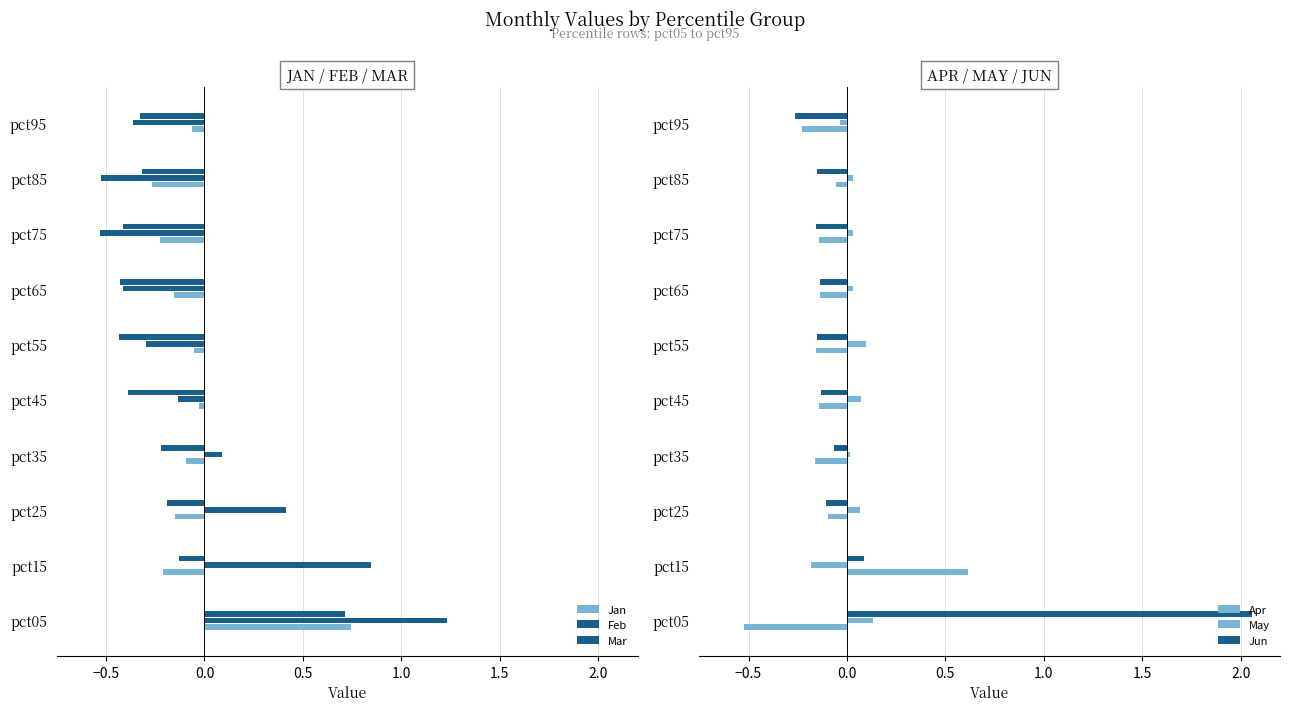

Is the value of Jan at pct85 greater than the value of Jun at pct65?

No